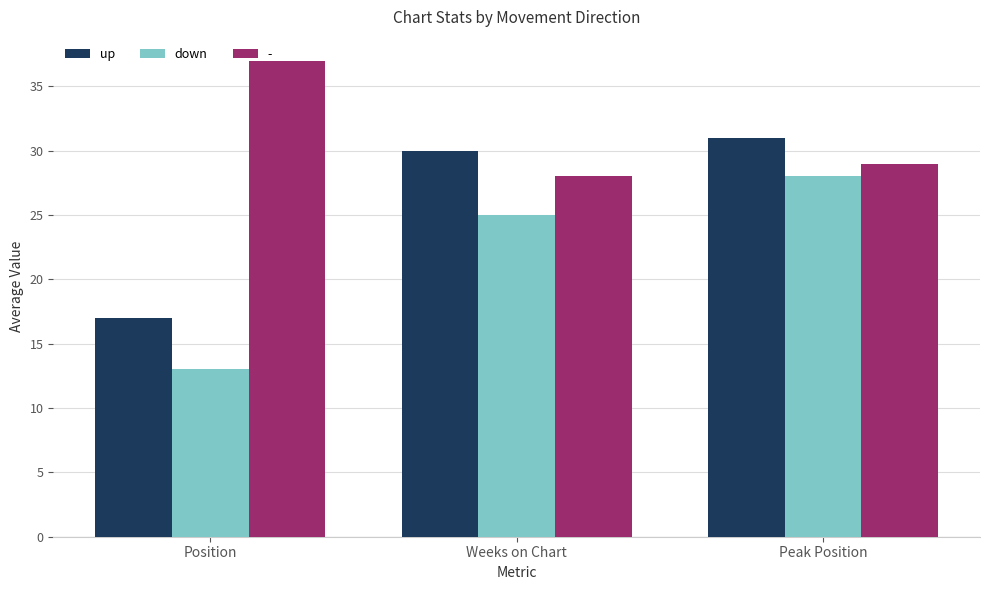

The value of down at Peak Position is 28. True or false?

True